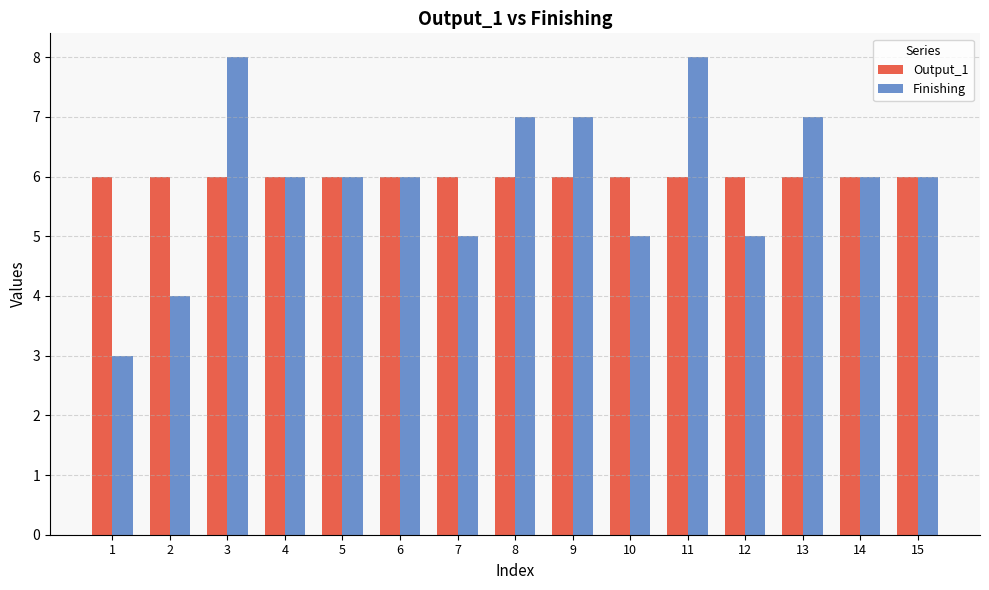

How many groups of bars are there?

15